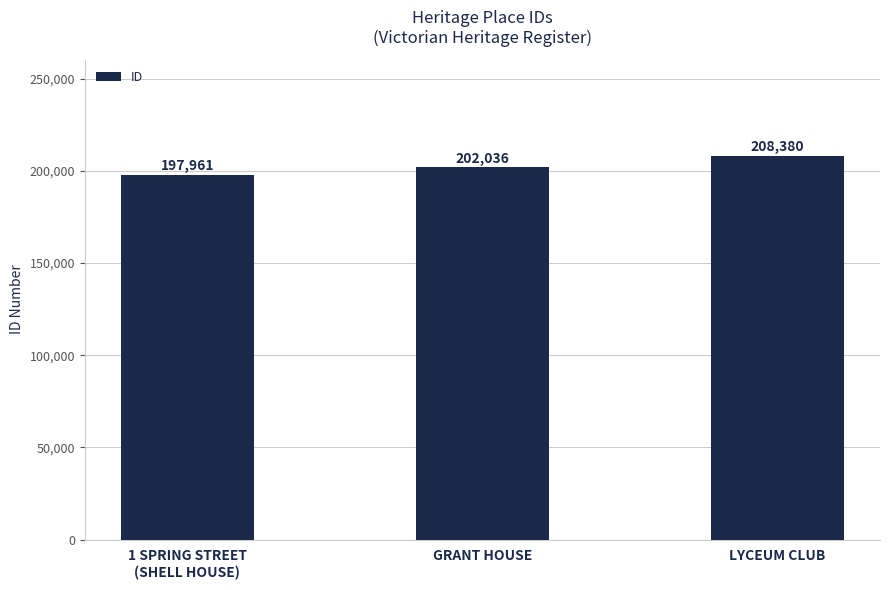

What is the value of the 2nd bar from the left?

202036